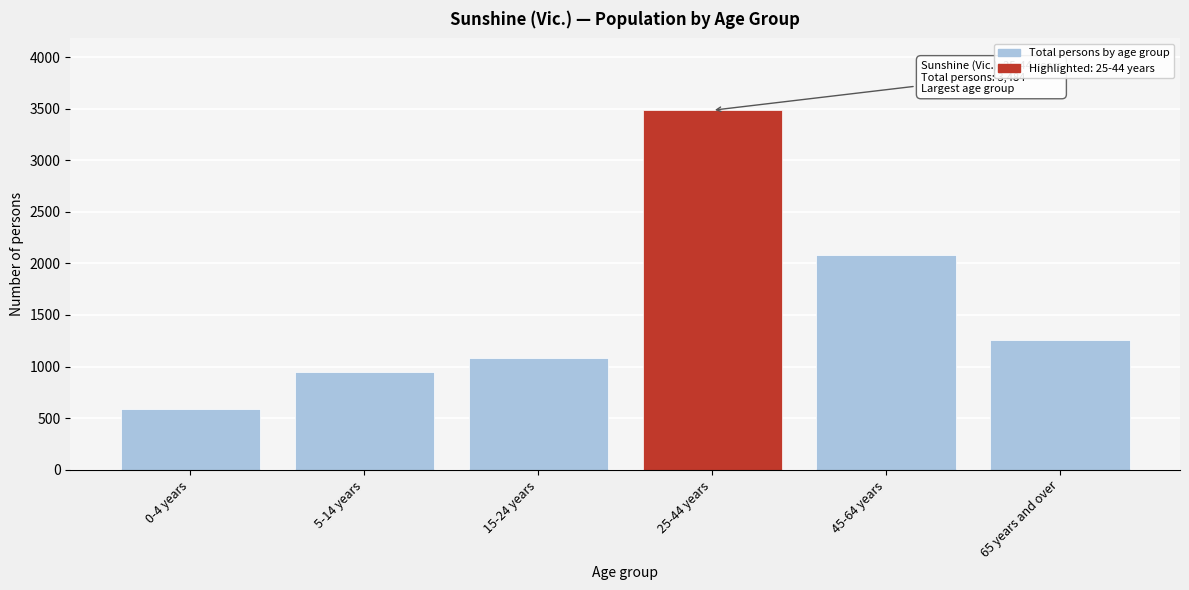

Reading left to right, extract all data points from this chart.

586	948	1085	3484	2085	1255